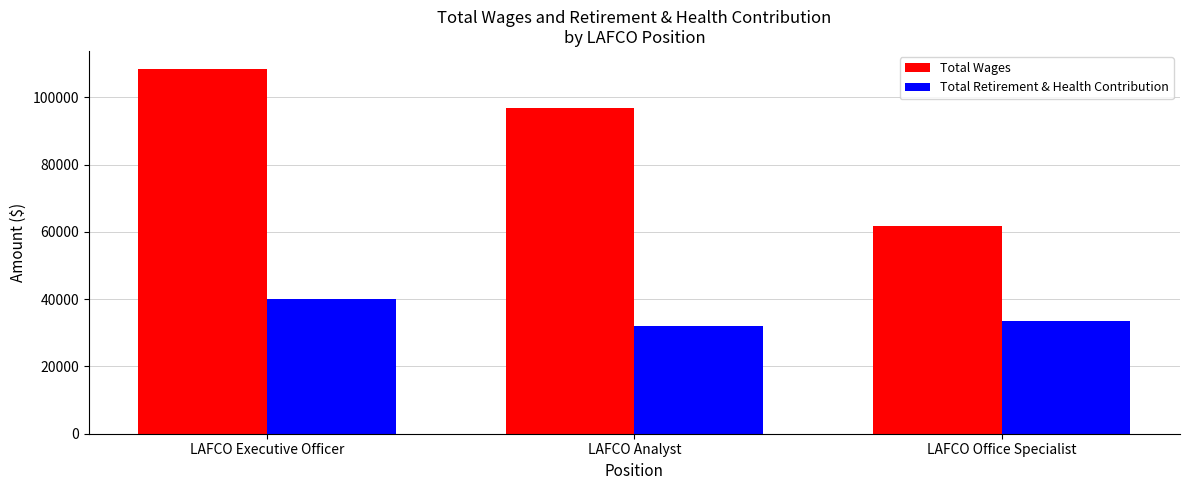

The Total Retirement & Health Contribution series shows 33646 at LAFCO Office Specialist. True or false?

True